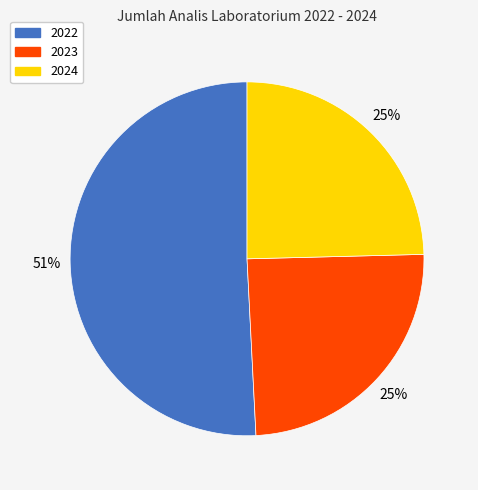

True or false: 2023 accounts for 36% of the total.

False